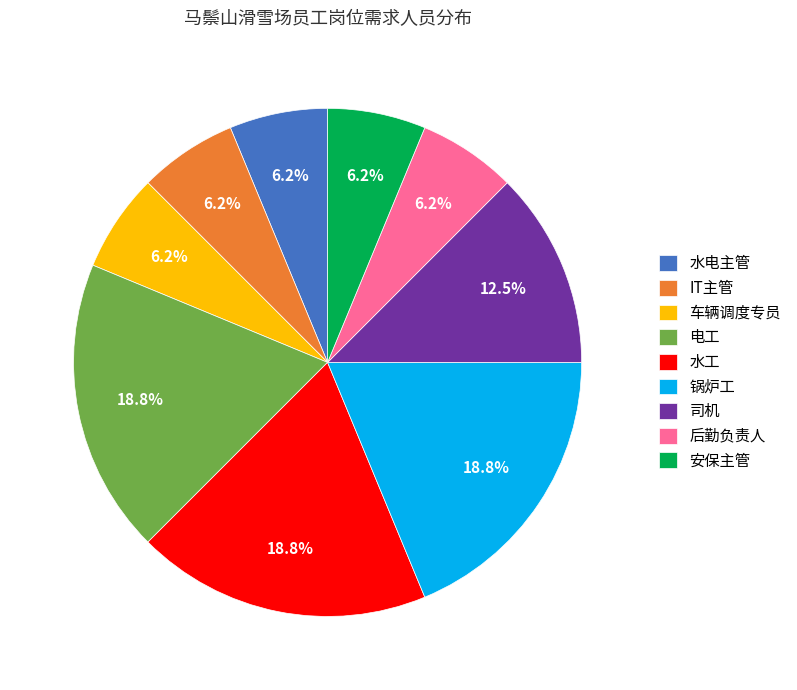

Is the sum of 司机 and 后勤负责人 greater than half?

No